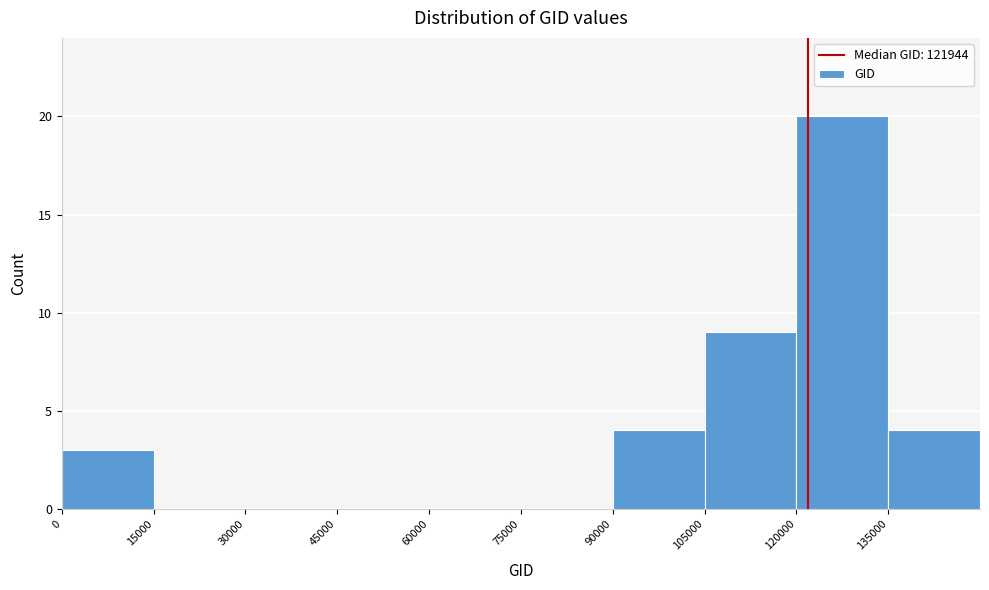

Over which range of the x-axis is the bar tallest?

120000 to 135000